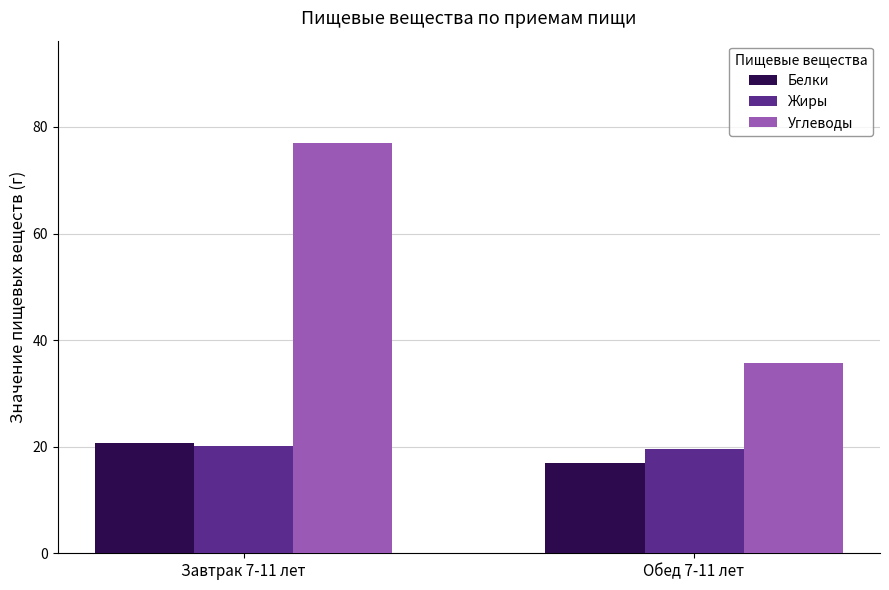

Is it true that Жиры equals 4.9 at Обед 7-11 лет?

False